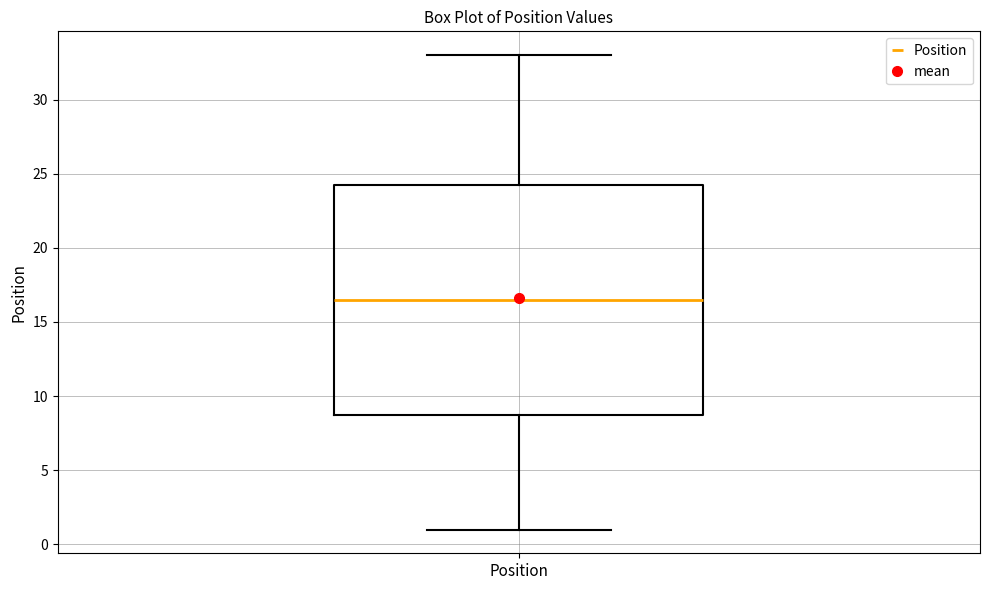

Read this box plot against the y-axis: the position of the median line, the range covered by the box, and the ends of both whiskers. The values are not printed on the chart, so give them approximately, as read against the axis.

median 16.5, box 9.0 to 24.5, whiskers 1.0 to 33.0